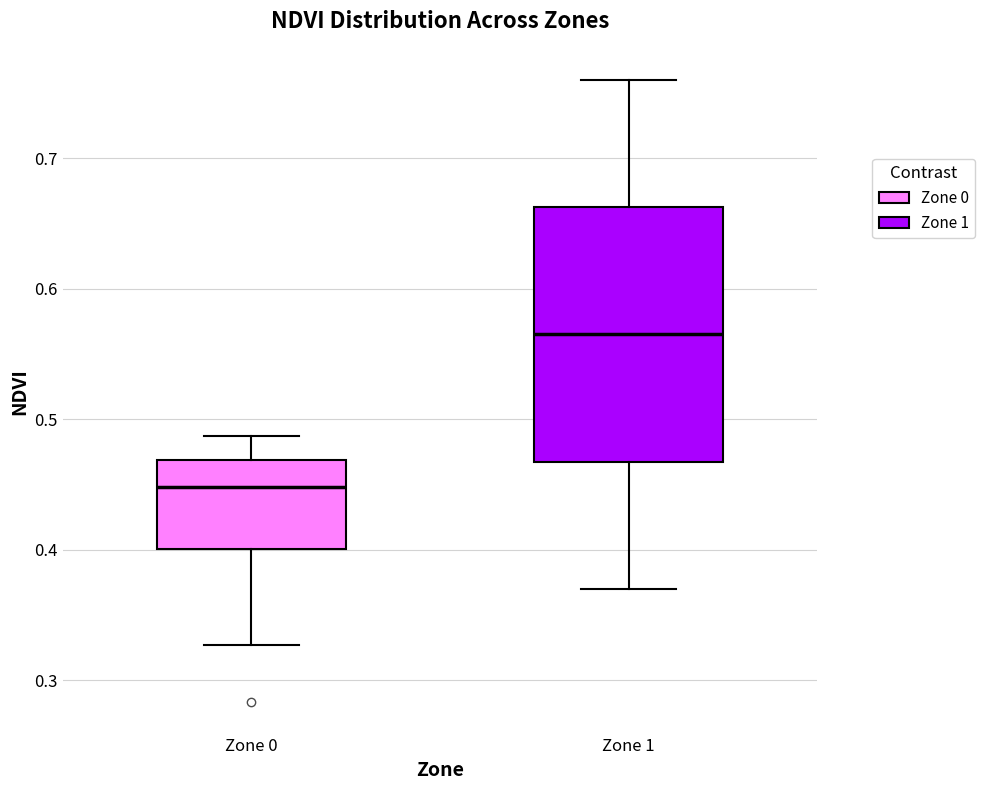

Where does the lower whisker of the box for Zone 1 end on the y-axis? The values are not printed on the chart, so give them approximately, as read against the axis.

0.37